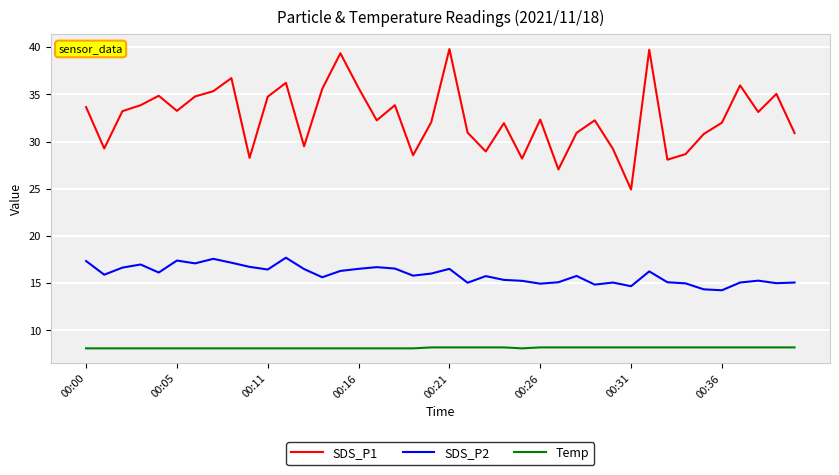

Rank the series by their maximum value, from highest to lowest.

SDS_P1, SDS_P2, Temp